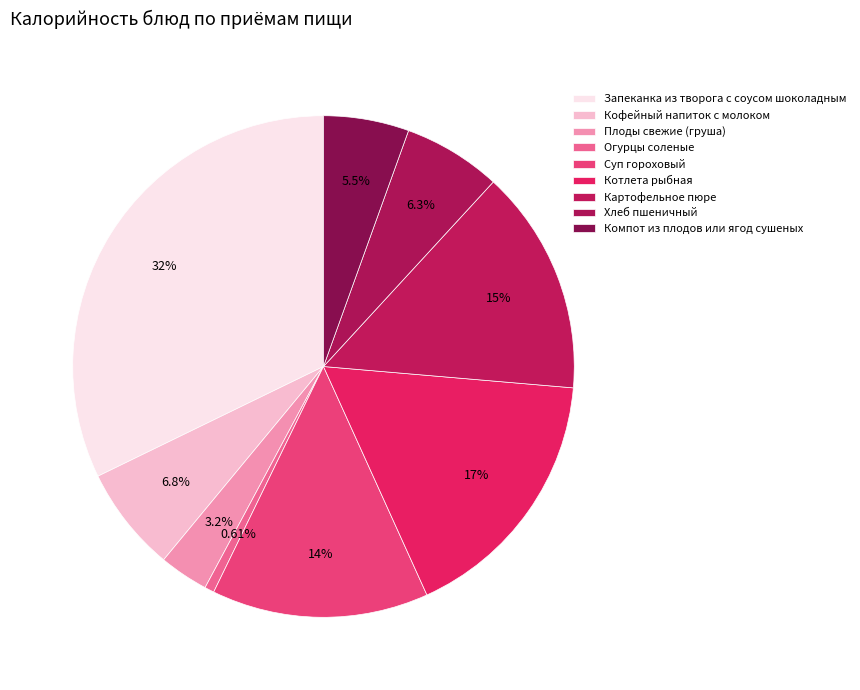

To the nearest percent, what percentage of the pie is Компот из плодов или ягод сушеных?

6%